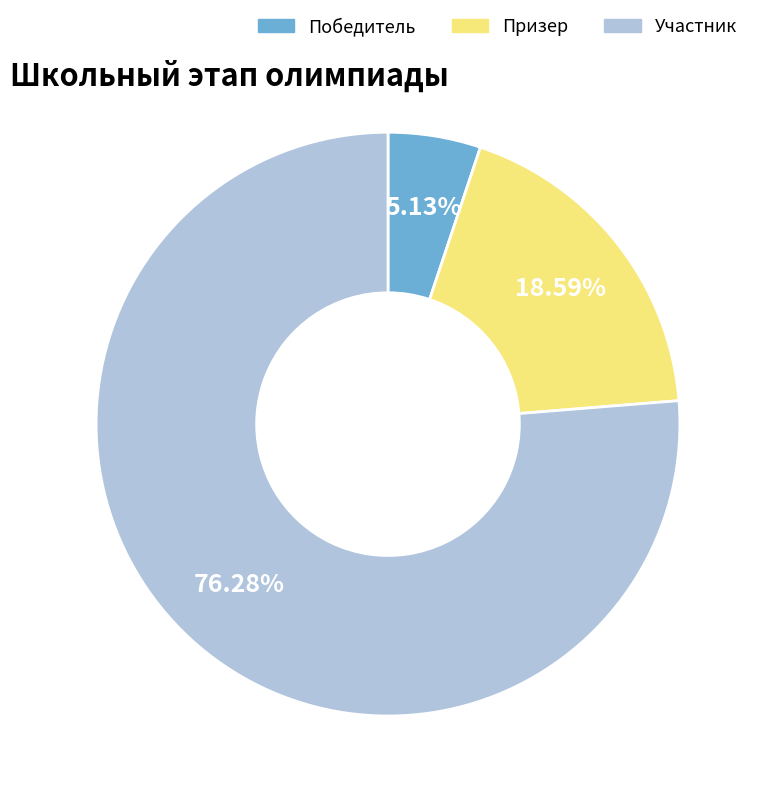

Approximately how many times larger is the value at Призер compared to Участник?

0.2